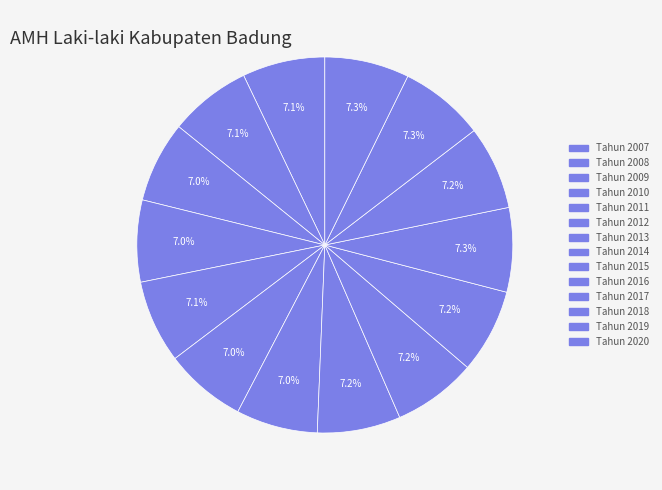

What percentage do Tahun 2008 and Tahun 2019 together represent?

14.4%